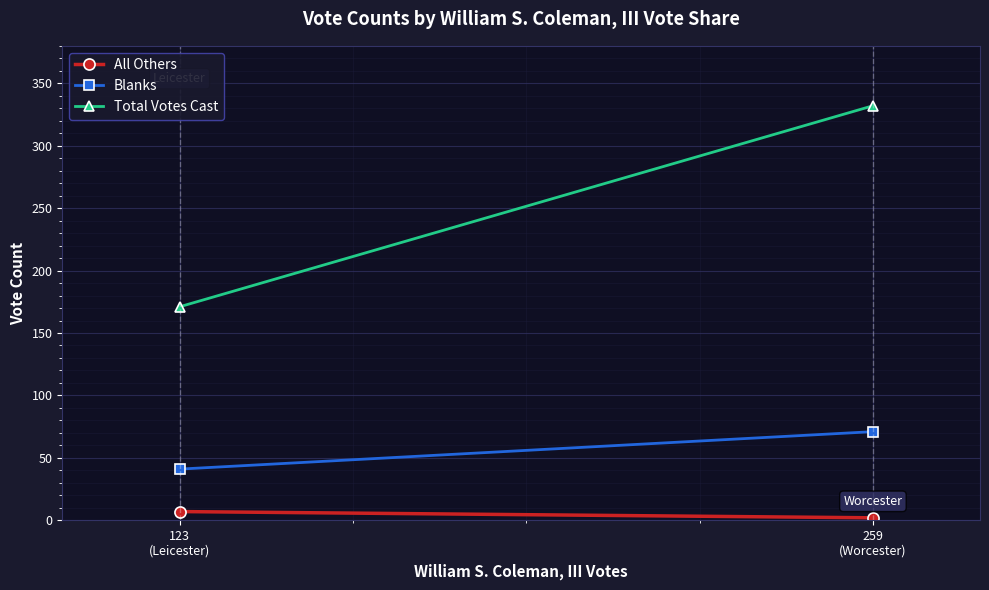

What is the sum of all All Others values?

9